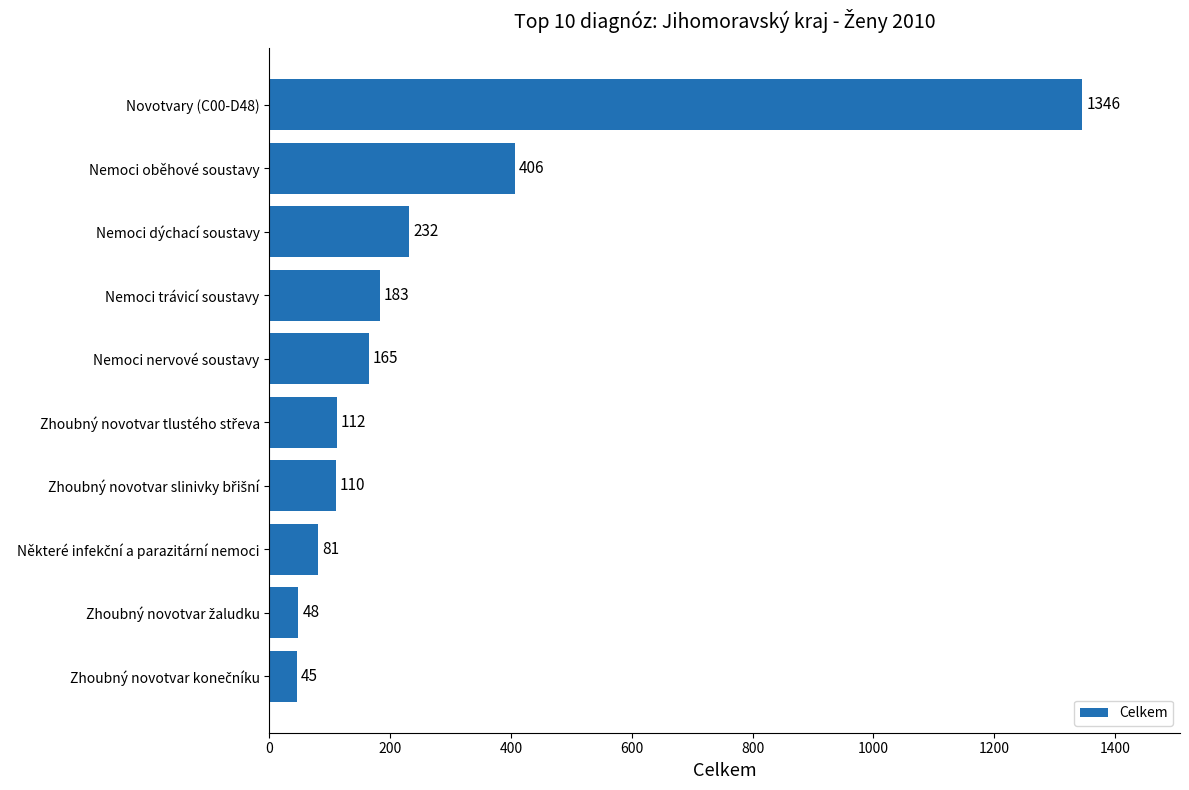

What is the smallest value displayed?

45